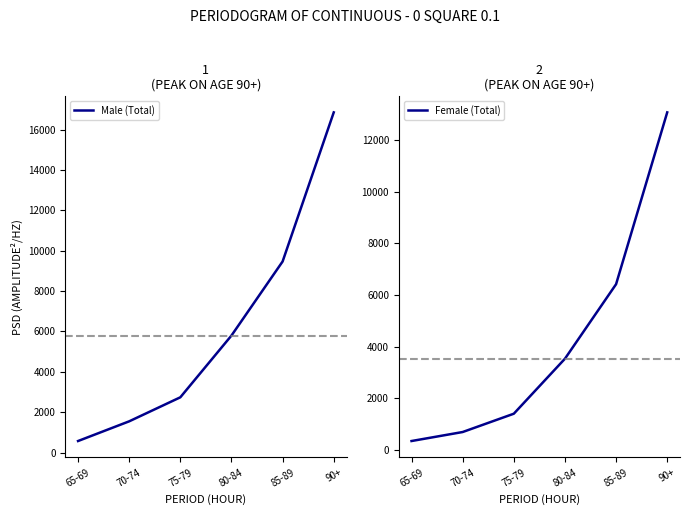

Rank the series at 75-79 from highest to lowest value.

Male (Total), Female (Total)